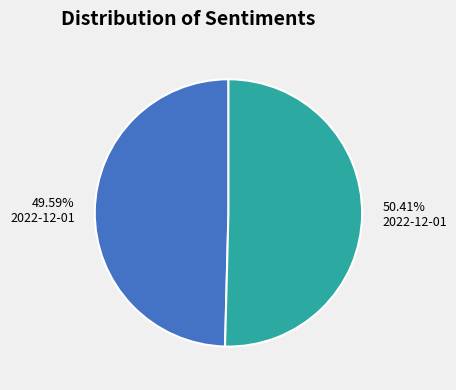

Is there any slice that represents more than half of the pie?

Yes